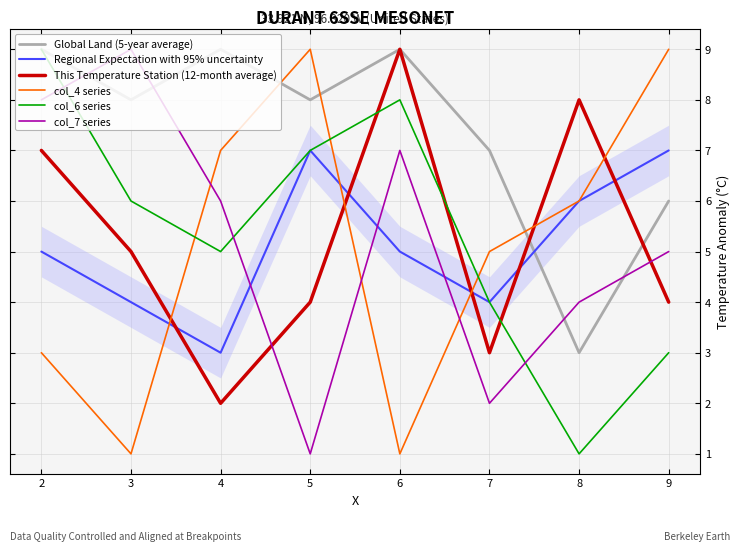

Is the value of This Temperature Station (12-month average) at 3 greater than the value of Global Land (5-year average) at 2?

No